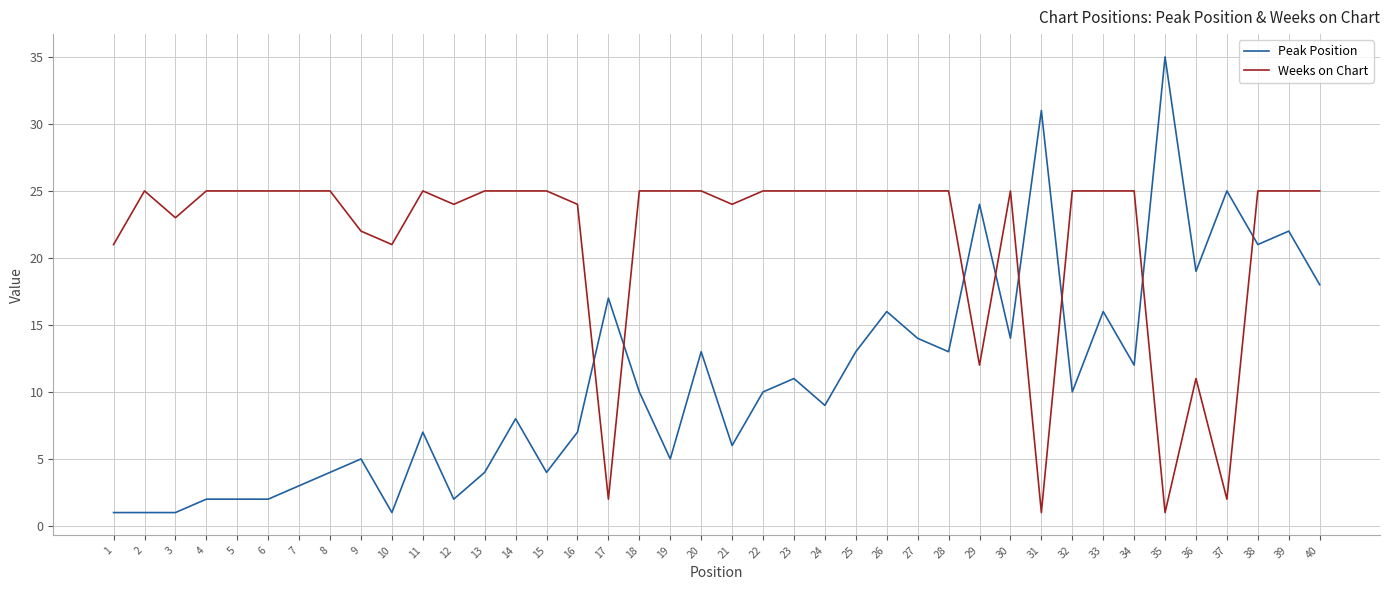

How many times do Peak Position and Weeks on Chart cross each other?

8